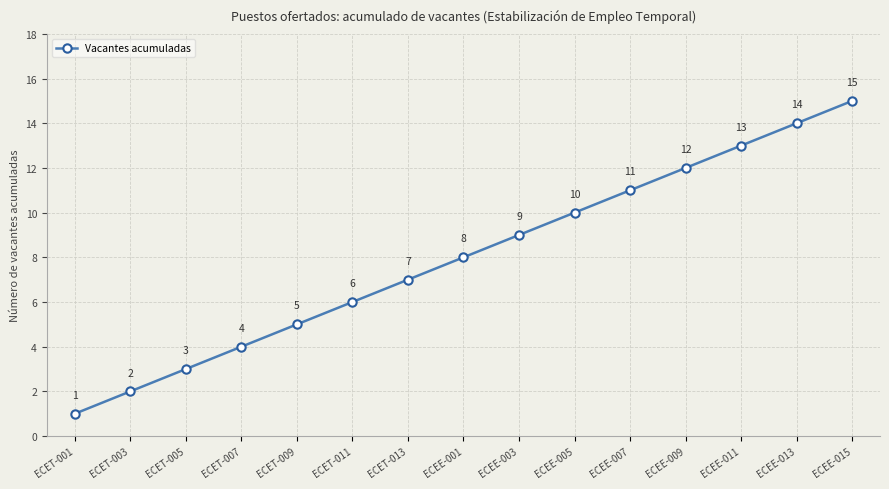

What position from the left is ECET-013?

7